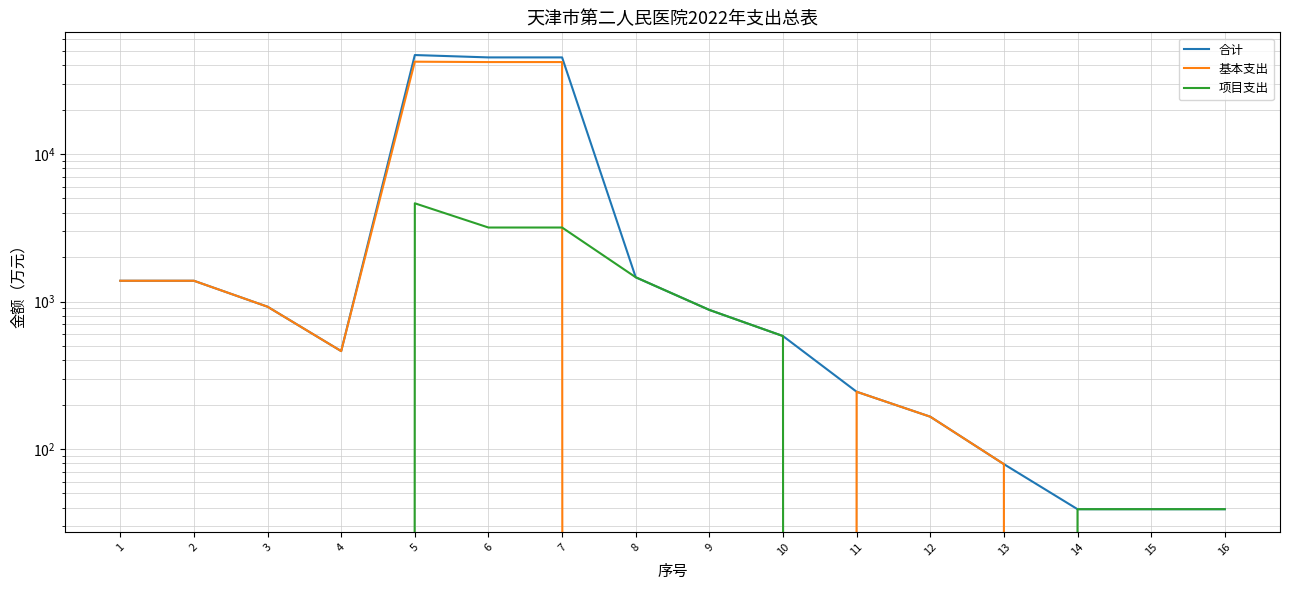

Between 16 and 10, which is larger?

10